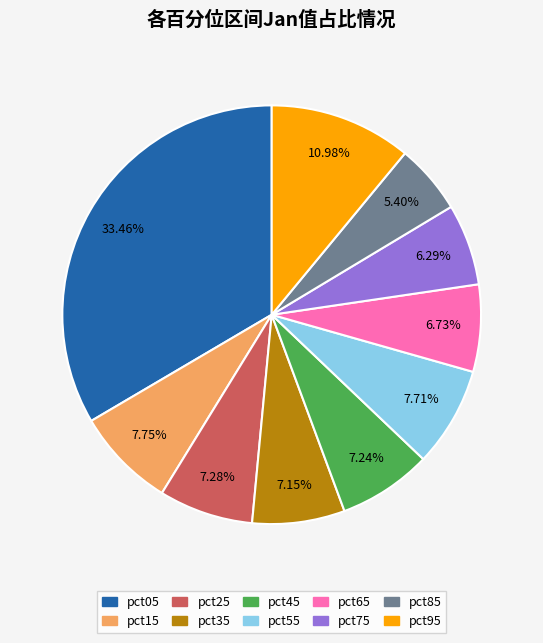

True or false: pct25 accounts for 7% of the total.

True